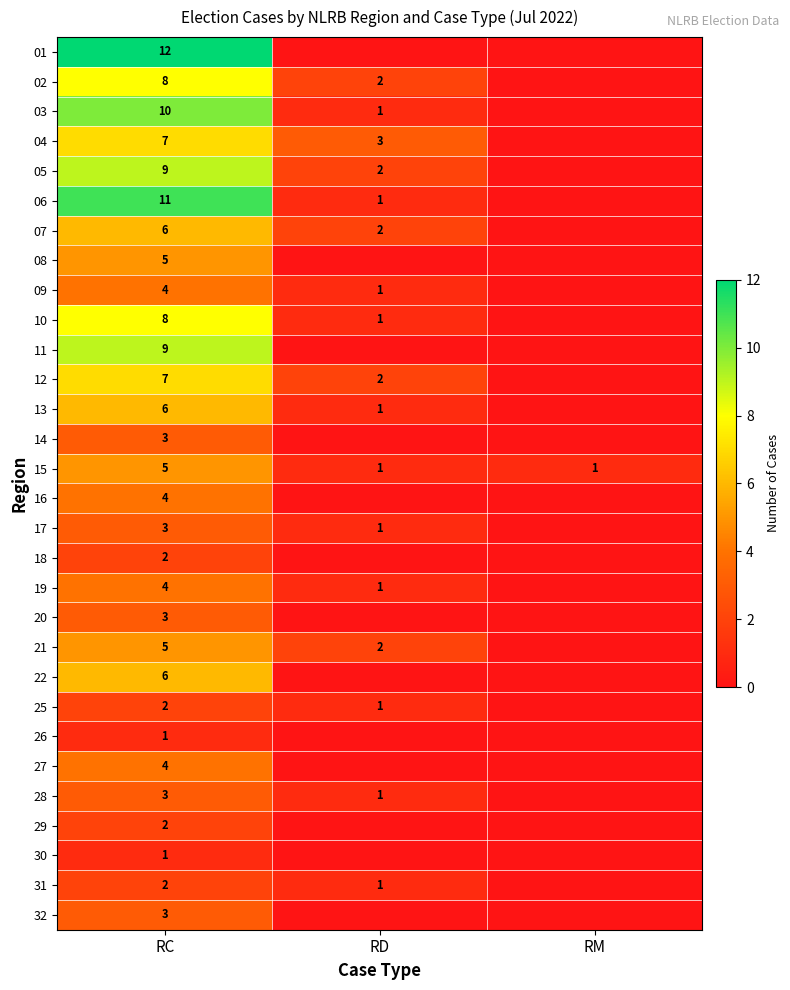

What is the sum of the 05 values at RC and RD?

11